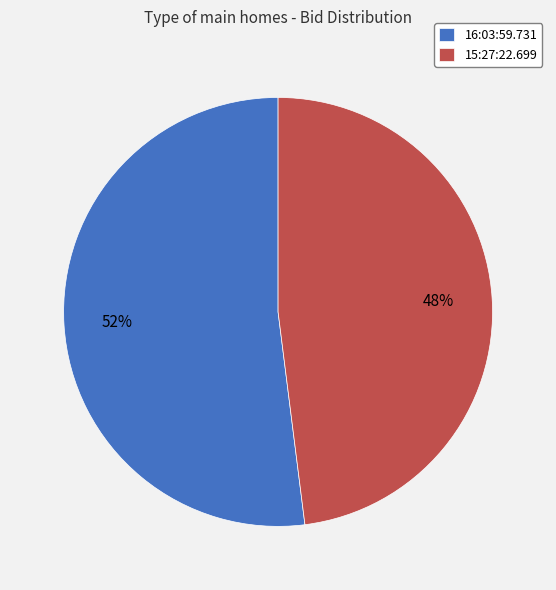

Do 15:27:22.699 and 16:03:59.731 together represent more than half of the pie?

Yes